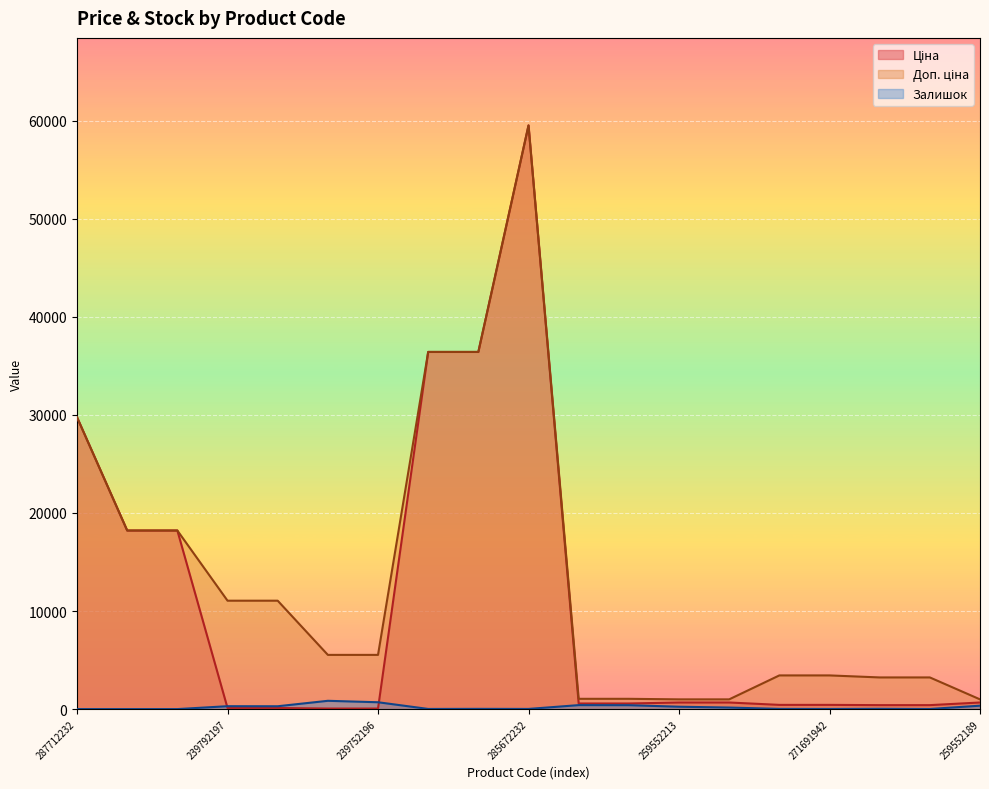

Rank the series by their average value, from lowest to highest.

Залишок, Ціна, Доп. ціна